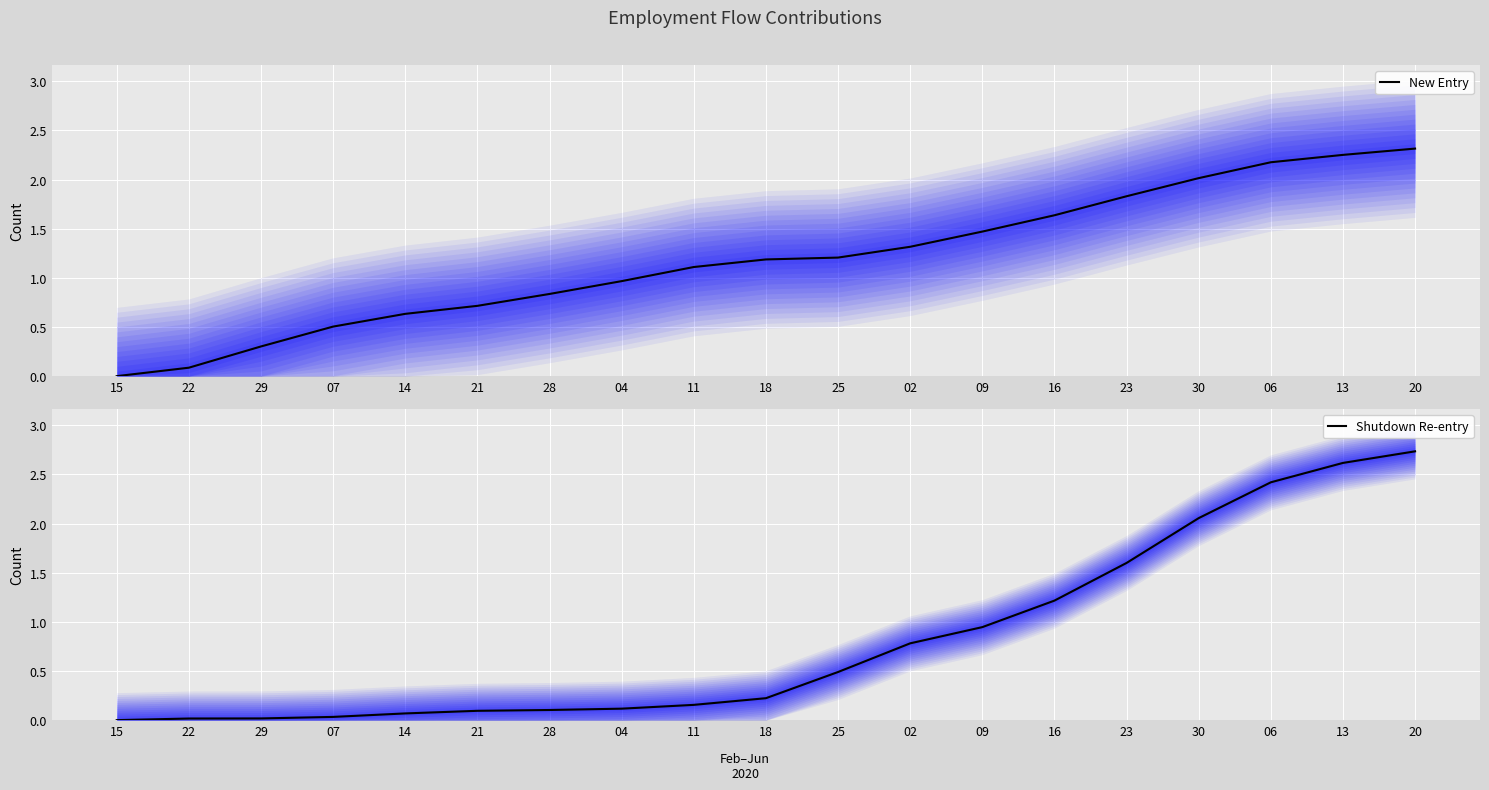

Is it true that New Entry equals 0.0 at 15?

True